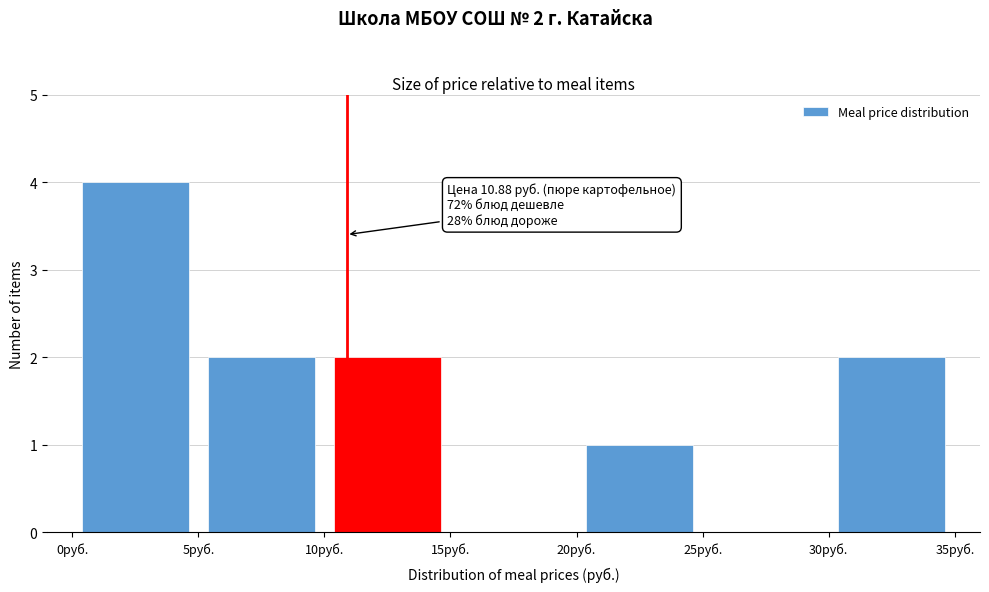

Over which range of the x-axis is the bar tallest?

0 to 5